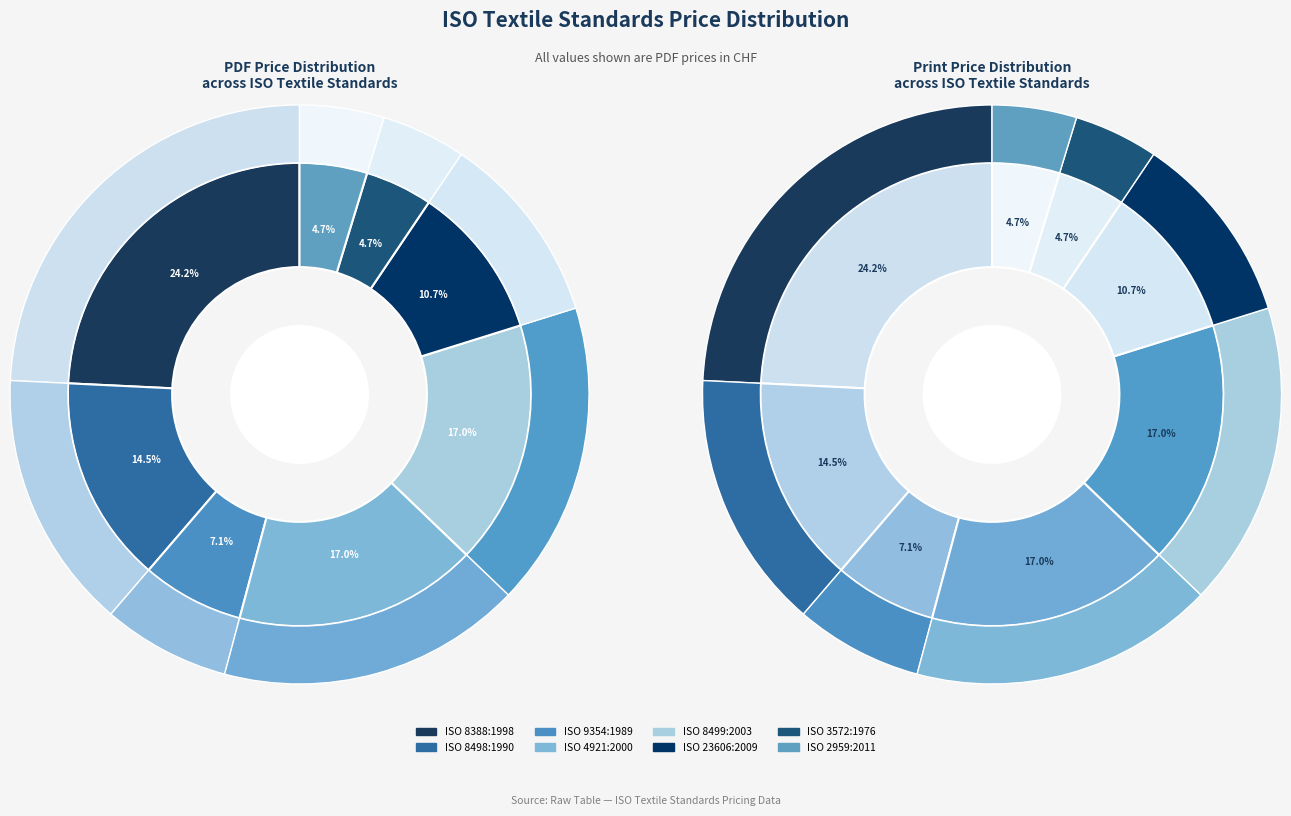

True or false: values_pdf accounts for 33% of the total.

False